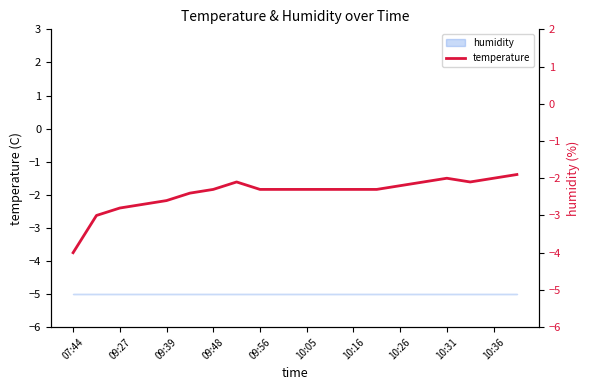

How many interior local peaks (higher than both neighbors) does the data have?

2